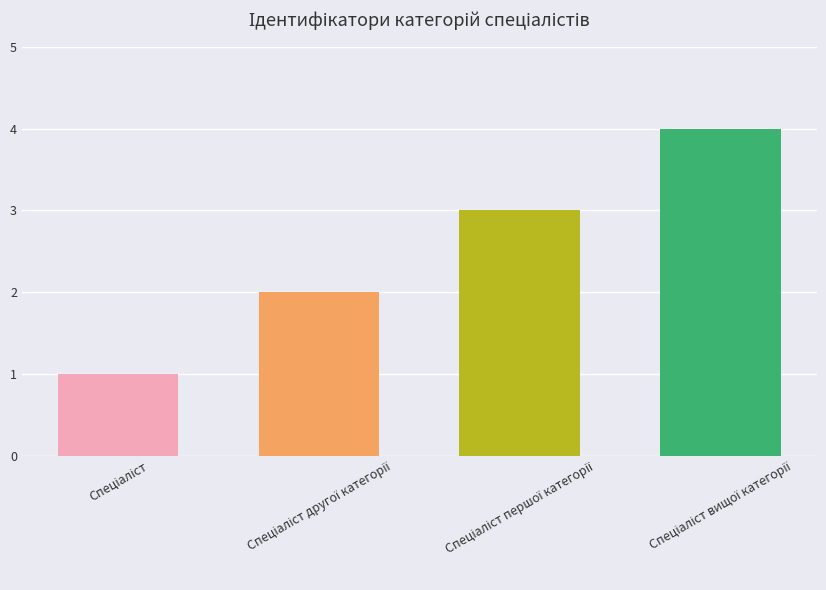

What is the sum of all values?

10